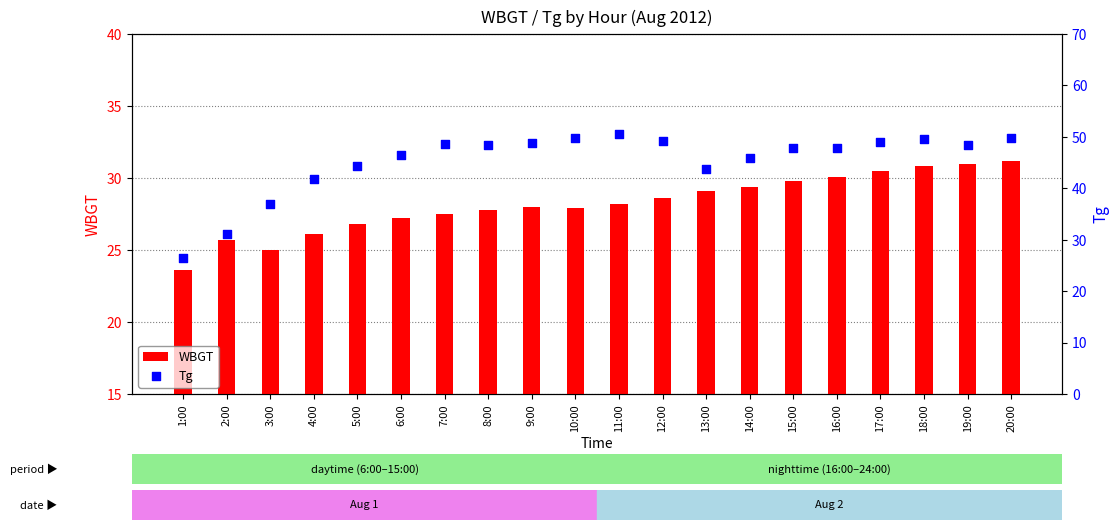

Which series reaches the minimum Y coordinate?

WBGT